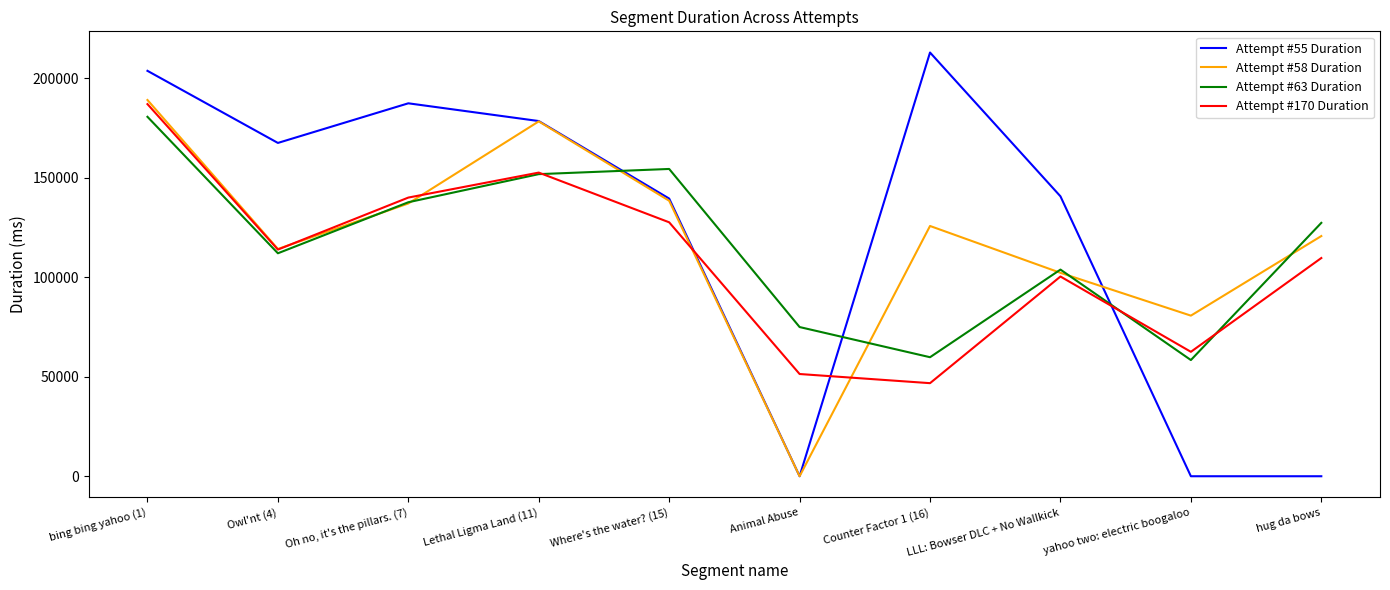

Rank the categories by Attempt #63 Duration value from highest to lowest.

bing bing yahoo (1), Where's the water? (15), Lethal Ligma Land (11), Oh no, it's the pillars. (7), hug da bows, Owl'nt (4), LLL: Bowser DLC + No Wallkick, Animal Abuse, Counter Factor 1 (16), yahoo two: electric boogaloo